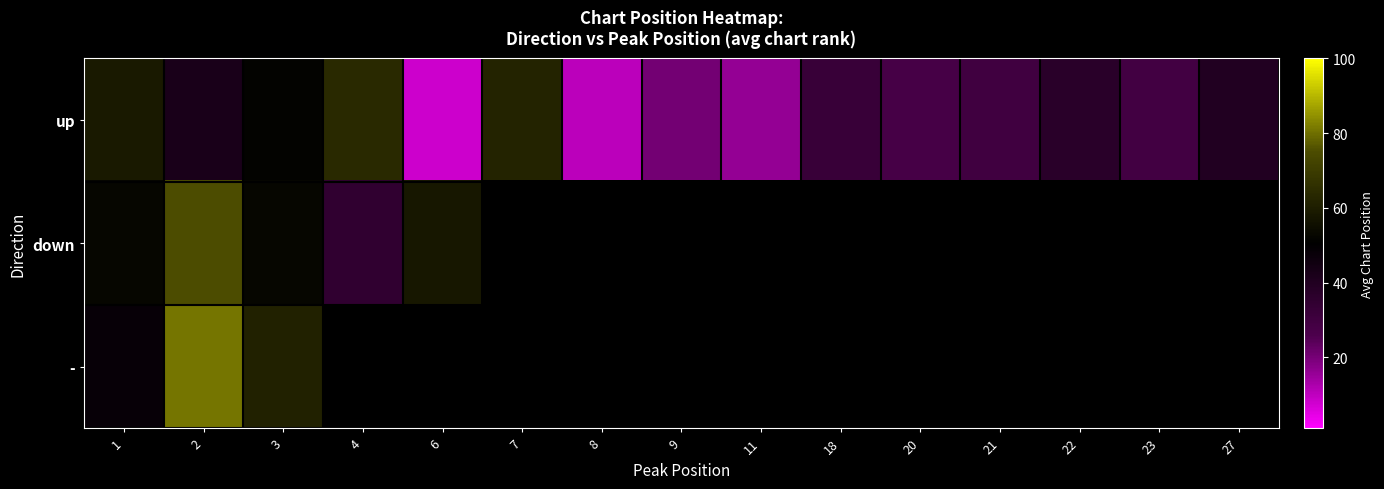

Is the value of - at 4 greater than the value of down at 22?

No